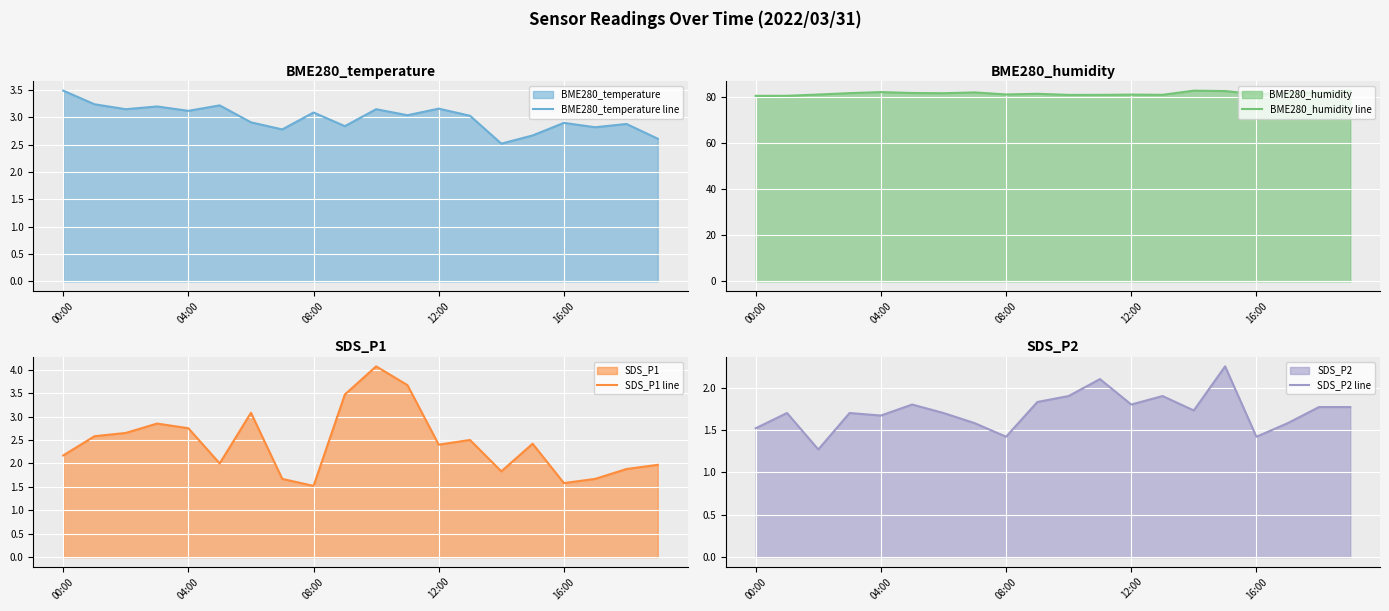

At how many categories does at least one series exceed 21?

20